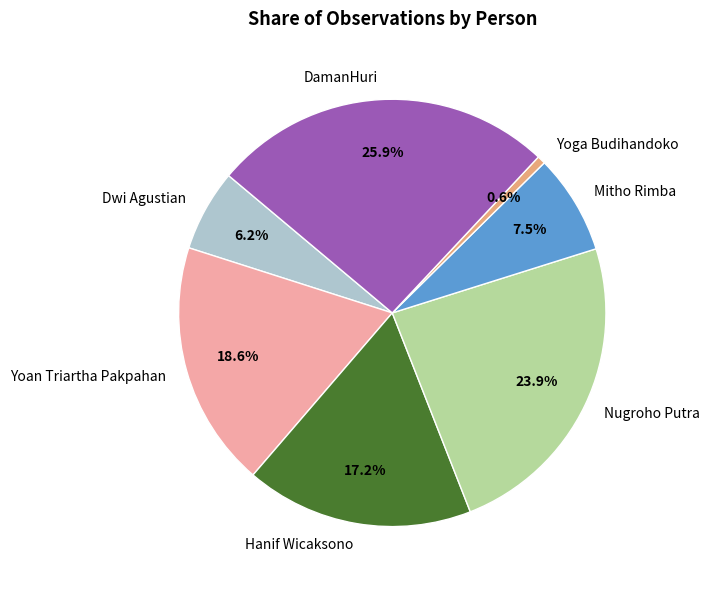

Does any single category account for the majority?

No